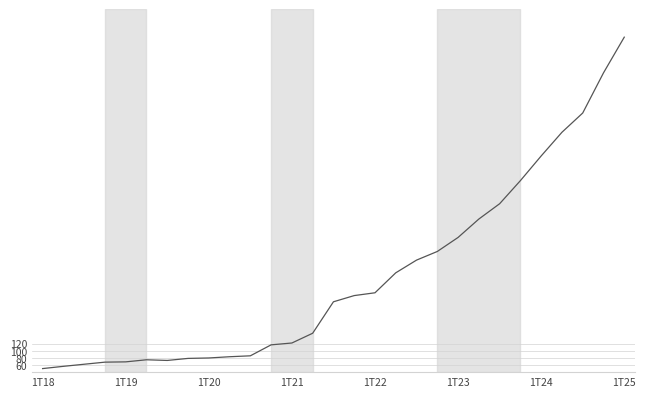

What is the minimum value shown in the chart?

50.0